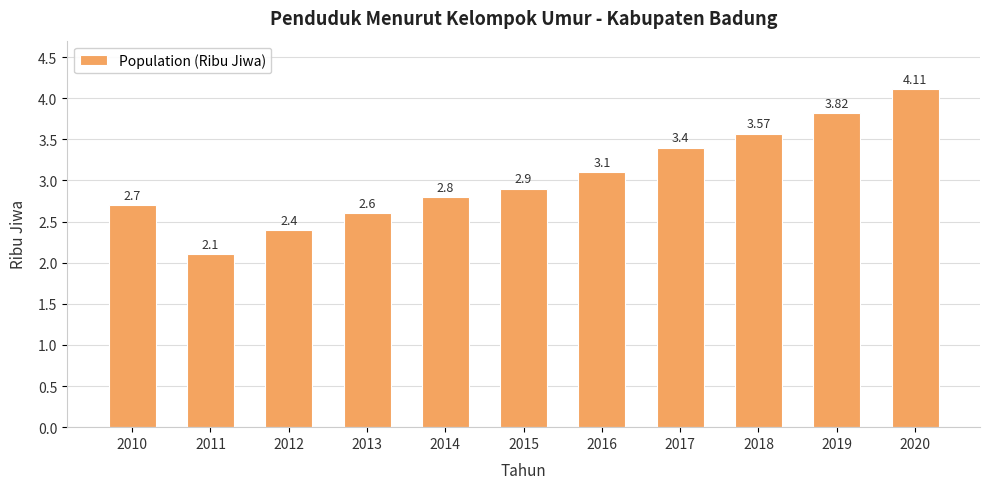

True or false: the data shows 1.3 at 2017.

False